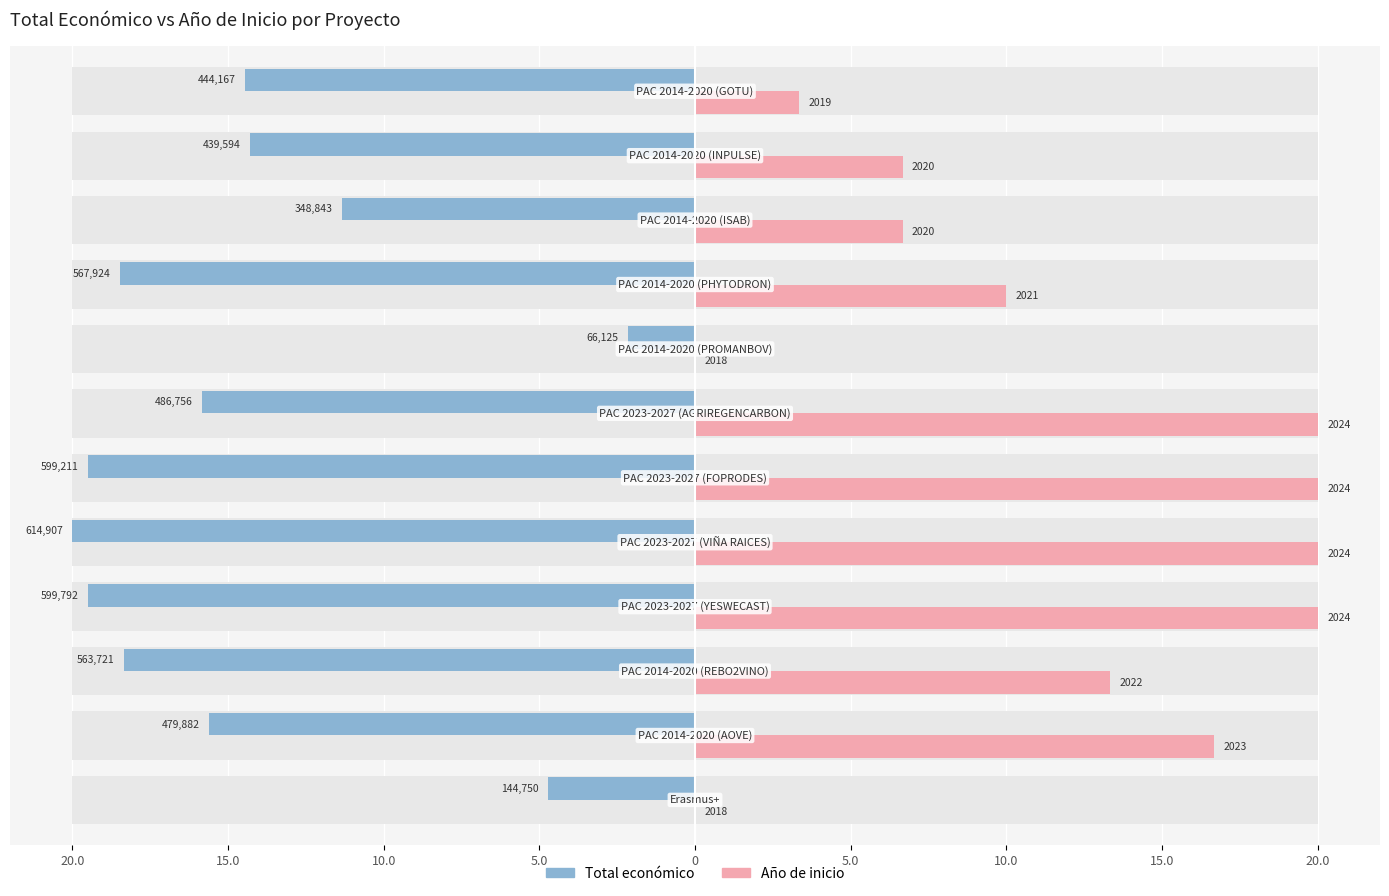

How many values in the Año de inicio series are below 13?

6